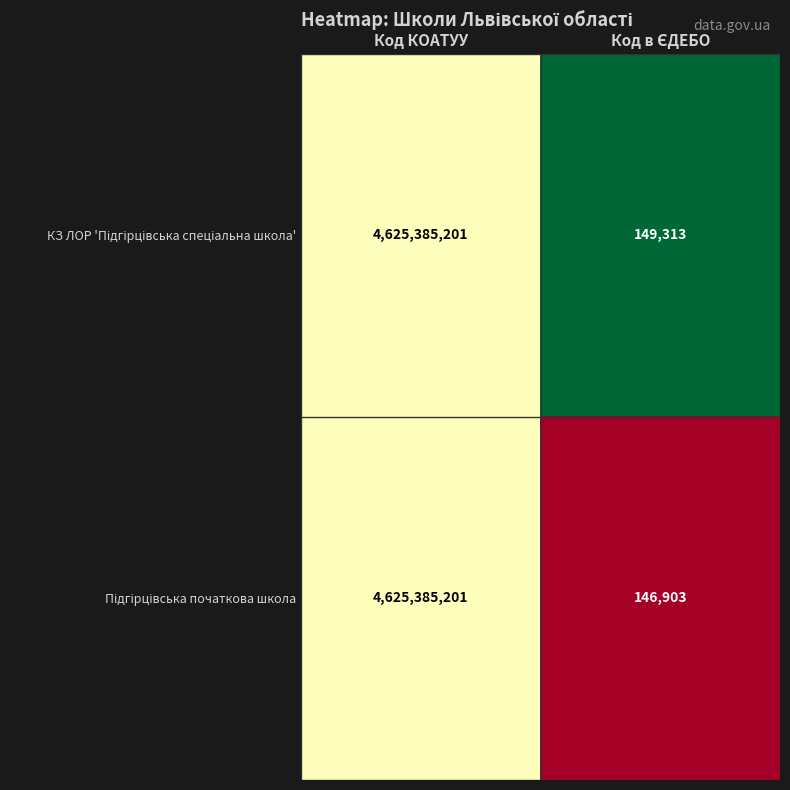

At which category is the sum across all series the highest?

Код КОАТУУ